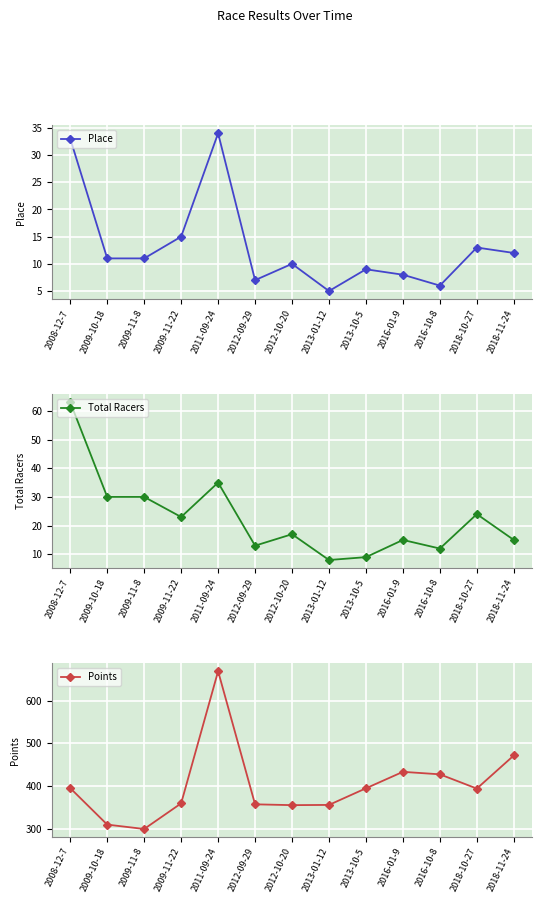

Rank the series at 2018-10-27 from lowest to highest value.

Place, Total Racers, Points